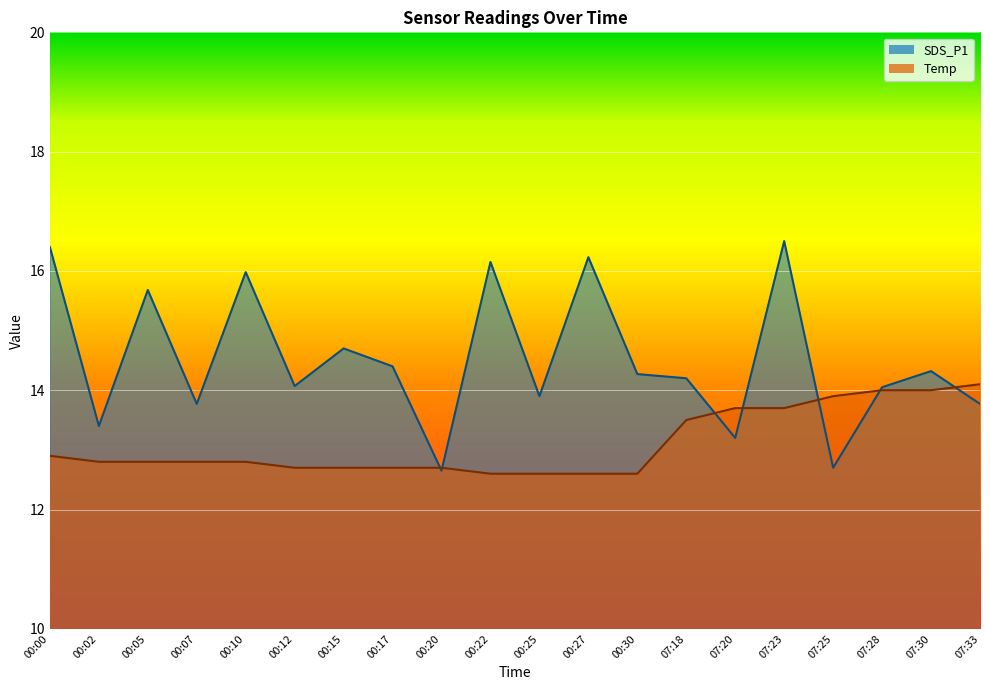

Which series has the largest range (max minus min)?

SDS_P1